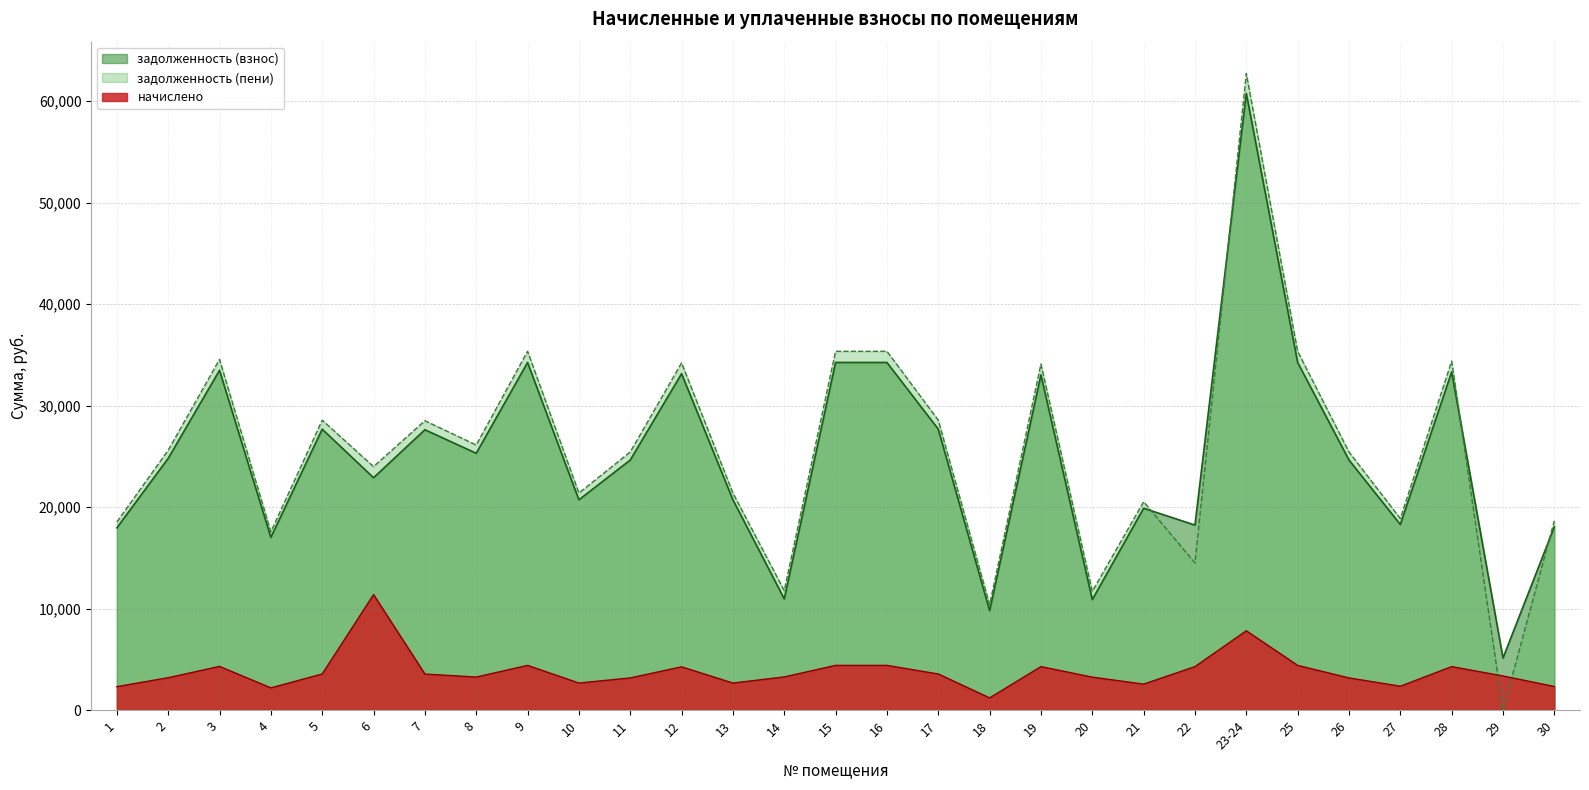

At which category is the sum across all series the highest?

23-24